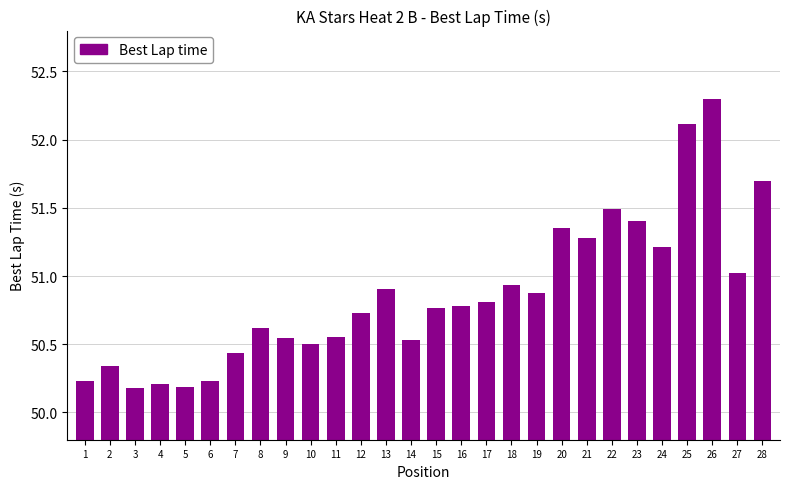

Is it true that the value at 18 is 15.7?

False